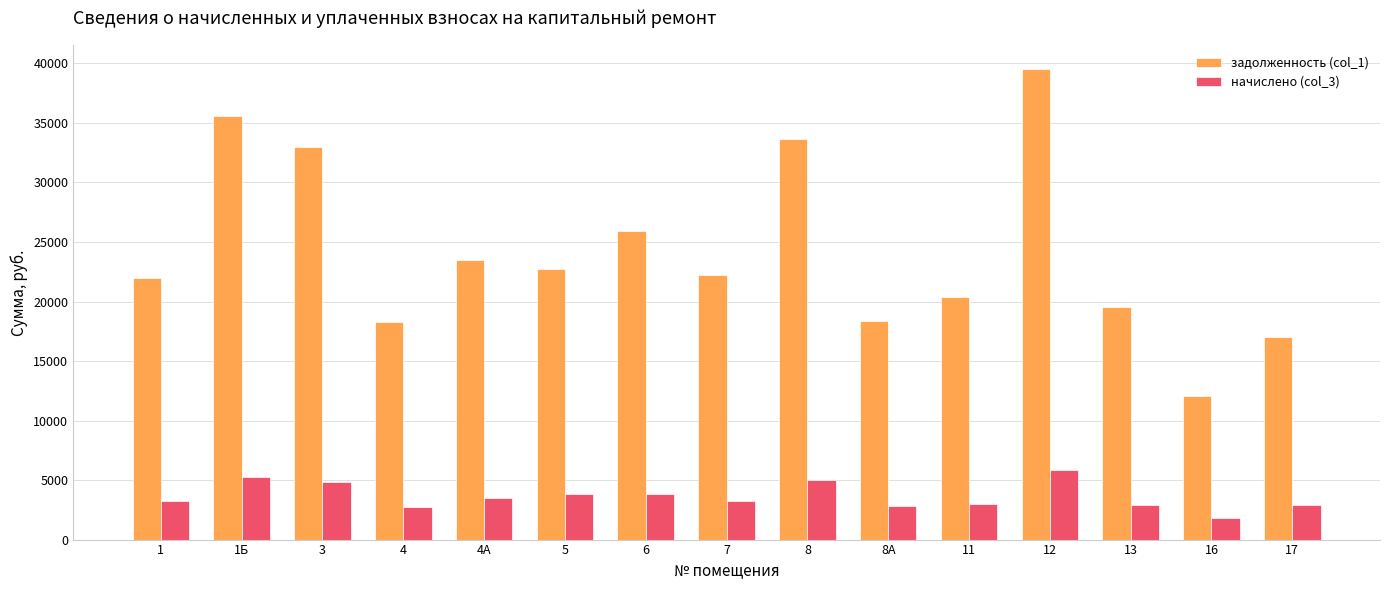

What is the average value of the задолженность (col_1) series?

24257.2